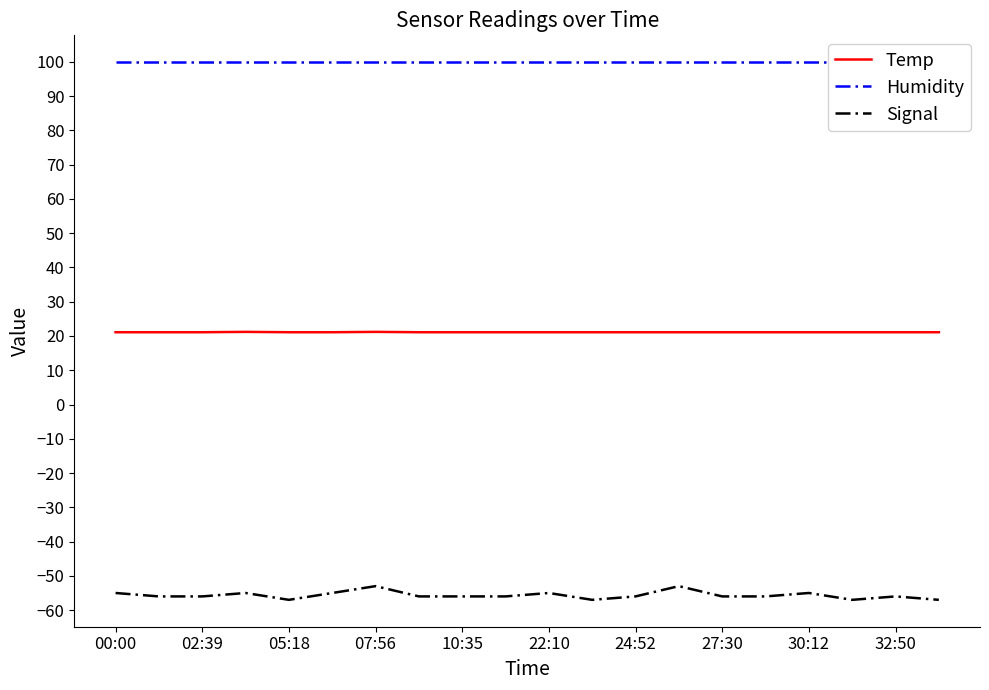

At which label is Signal closest to -55?

00:00